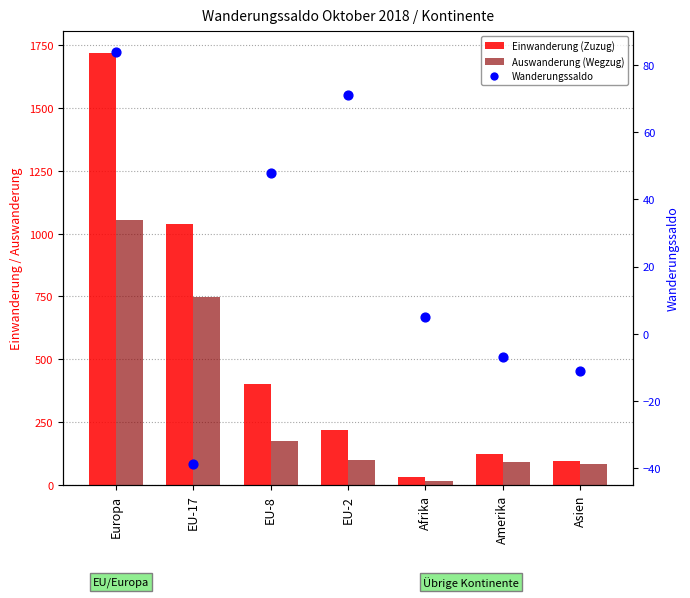

Is the value of Auswanderung (Wegzug) at Afrika greater than the value of Wanderungssaldo at Afrika?

Yes